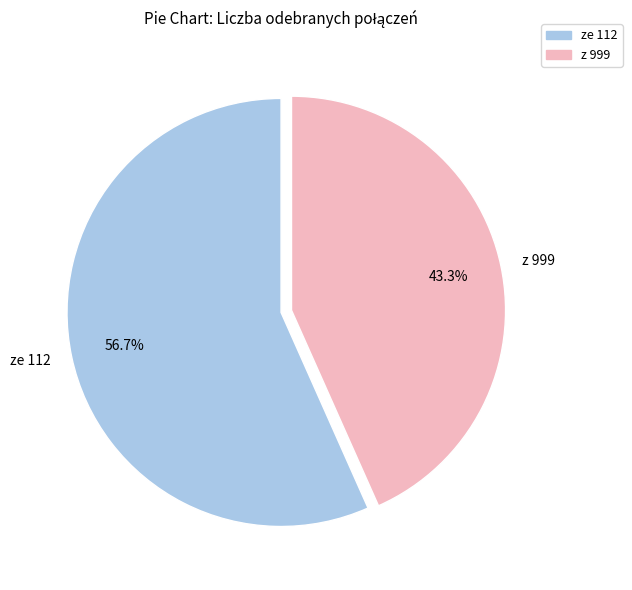

What percentage is the ze 112 slice, to the nearest percent?

57%